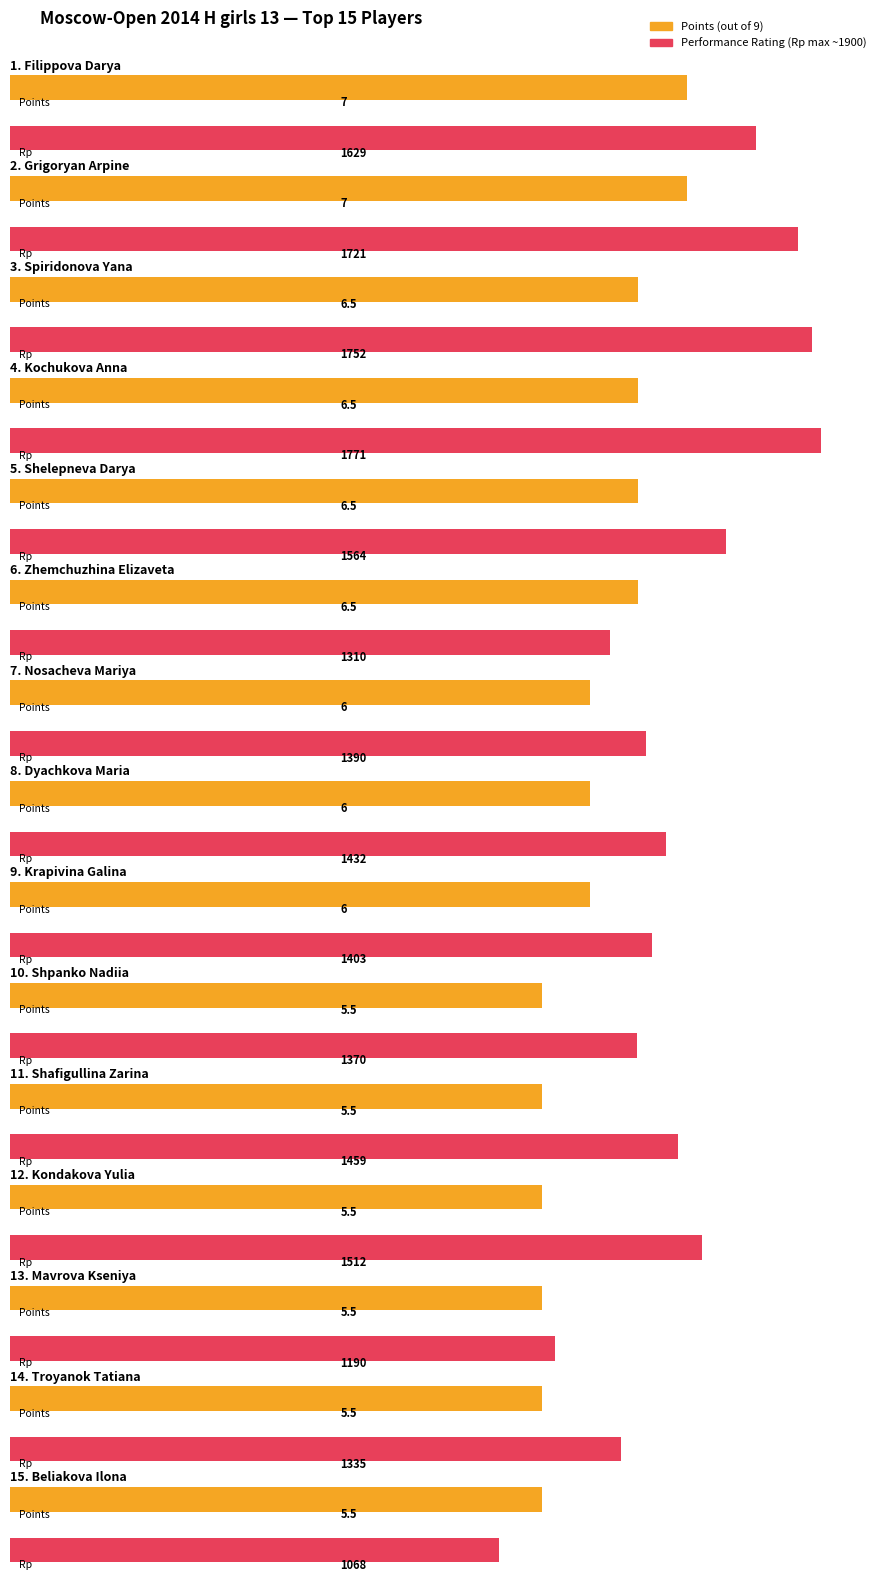

What is the maximum value shown in the chart?

1771.0